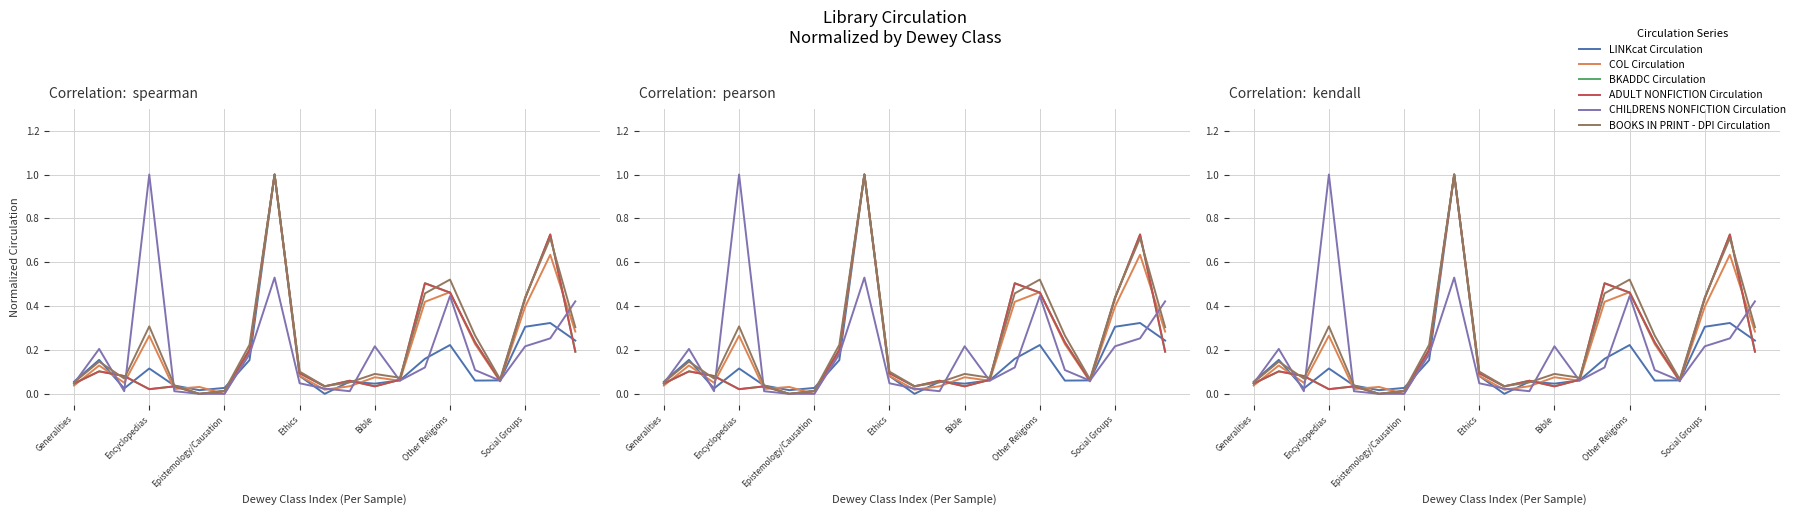

What is the difference between the maximum and minimum values in the BOOKS IN PRINT - DPI Circulation series?

1.0